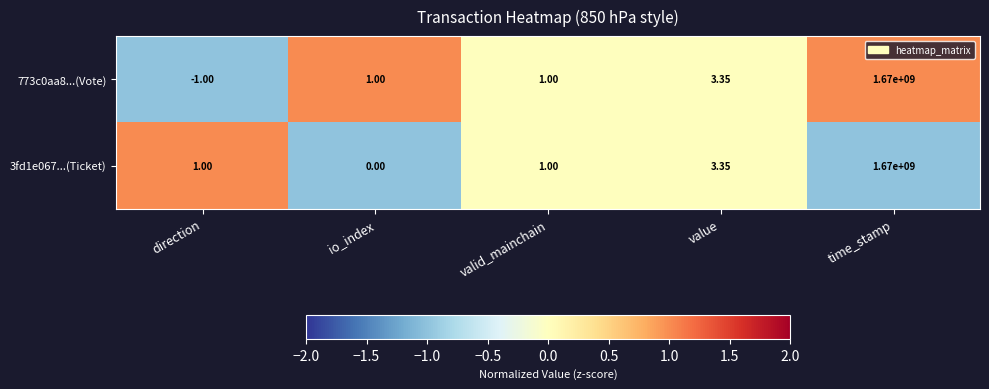

Which series changed the most between io_index and time_stamp?

3fd1e067...(Ticket)